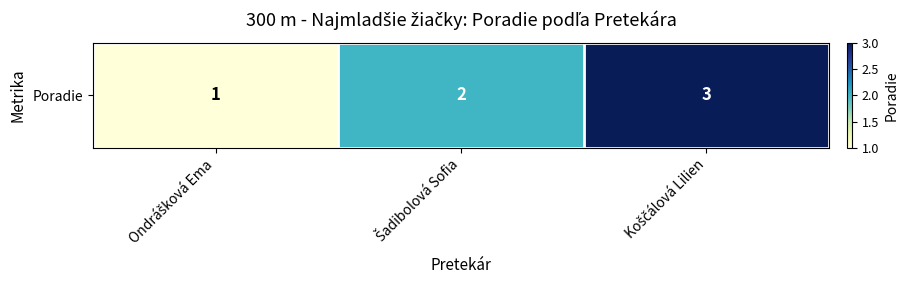

How many values are below 2?

1